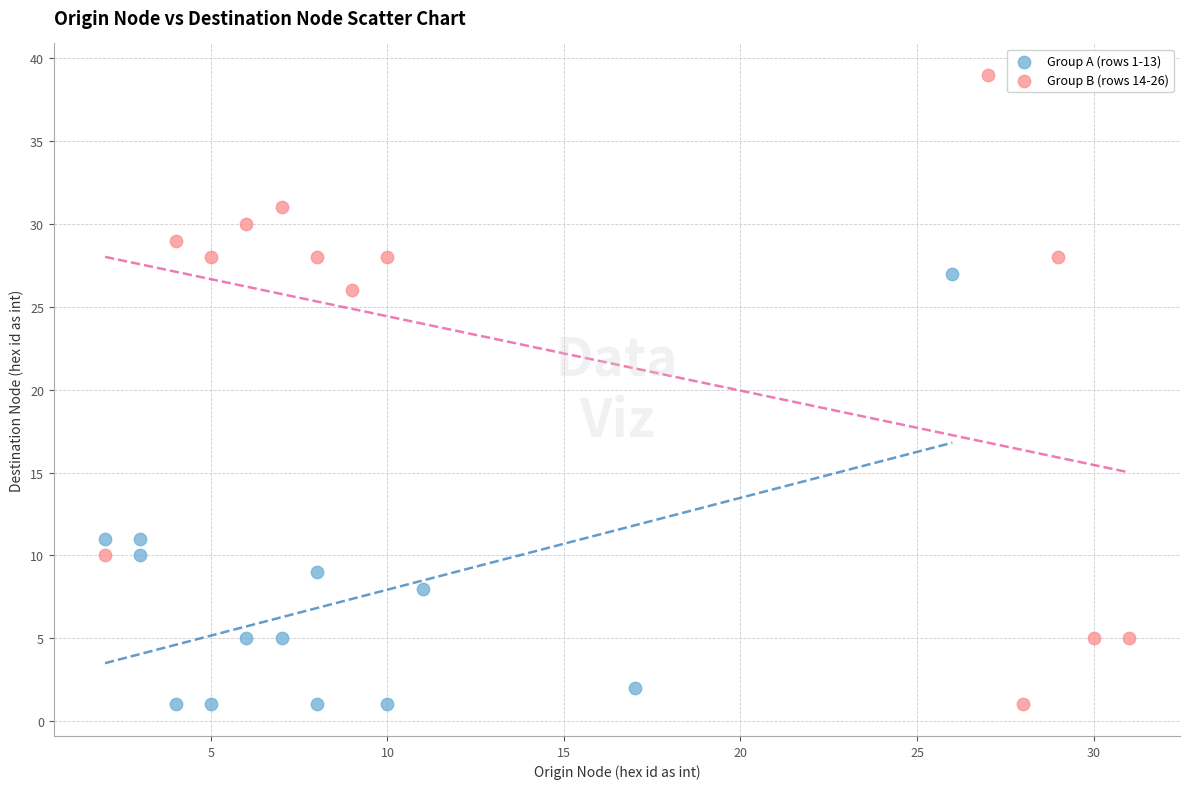

Which series has the largest Y range (max minus min)?

Group B (rows 14-26)